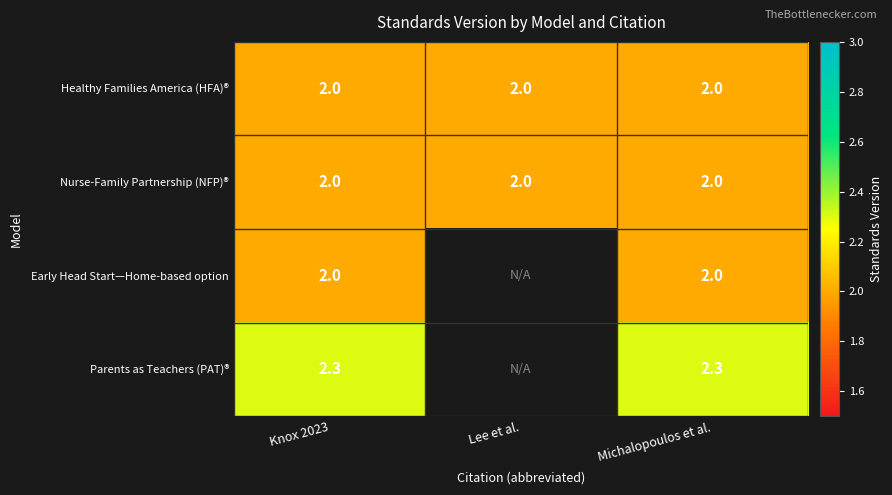

What is the difference between the highest and lowest values at Knox 2023?

0.3